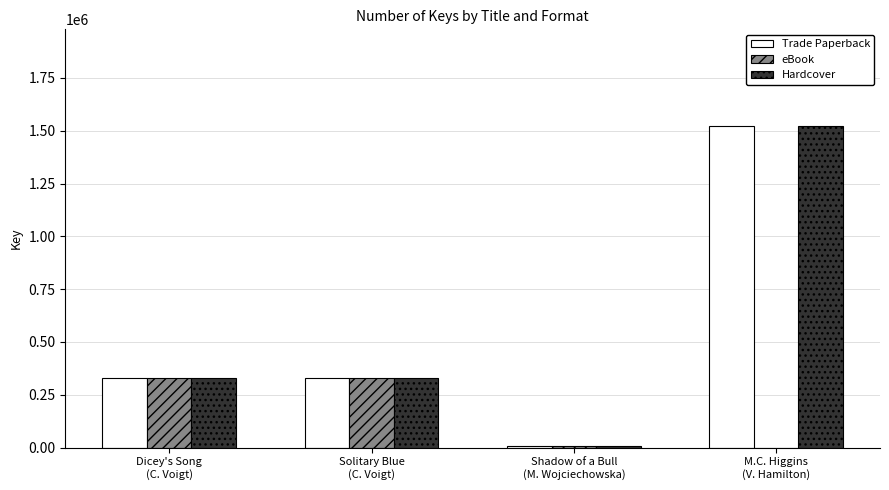

What is the highest value of the eBook series?

331038